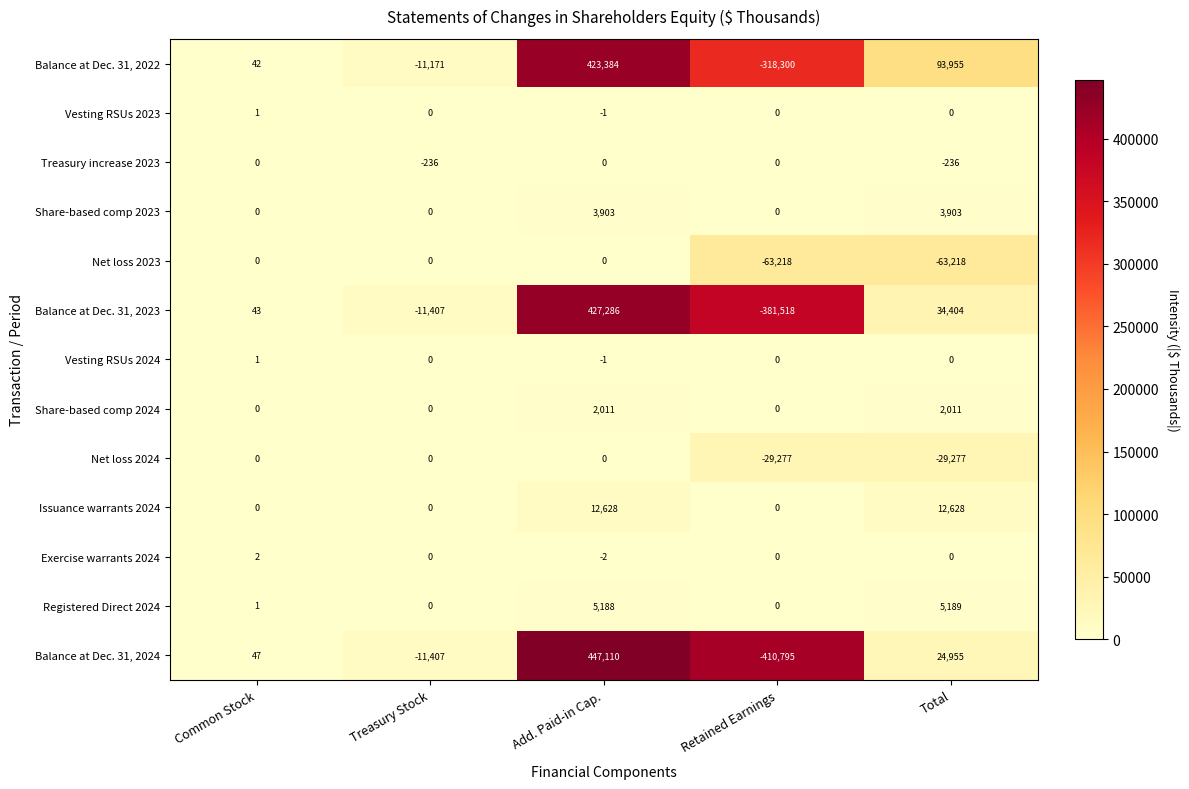

Count the Net loss 2023 values in the range -63218 to 0.

5